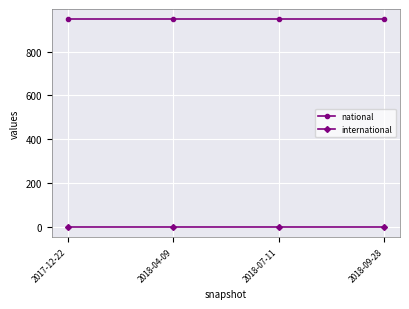

Rank the series by their maximum value, from lowest to highest.

international, national